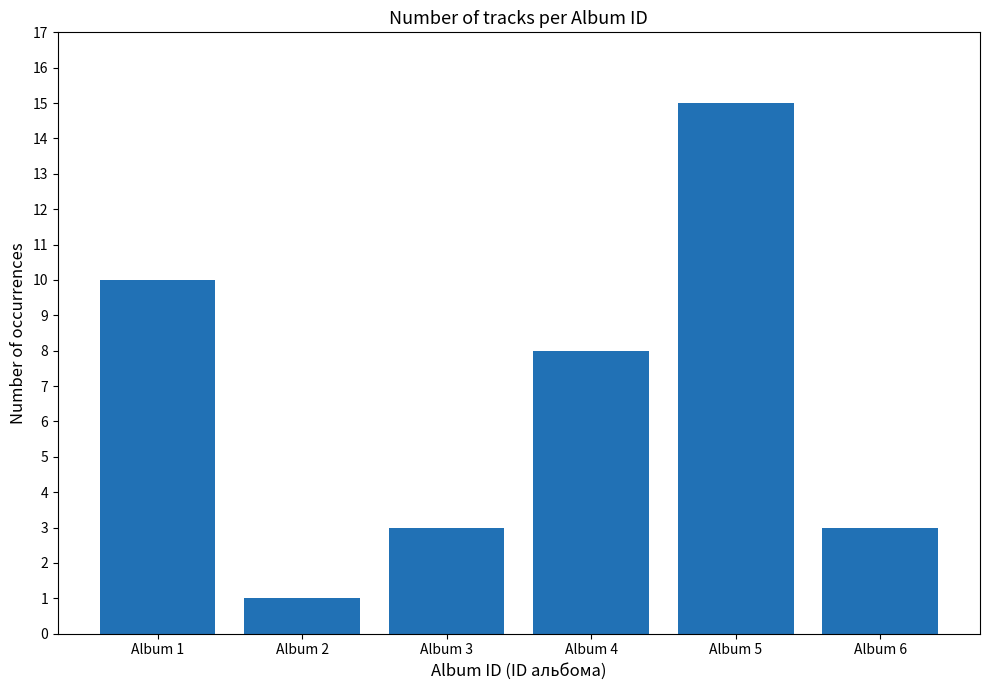

What is the difference between the second highest and second lowest values?

7